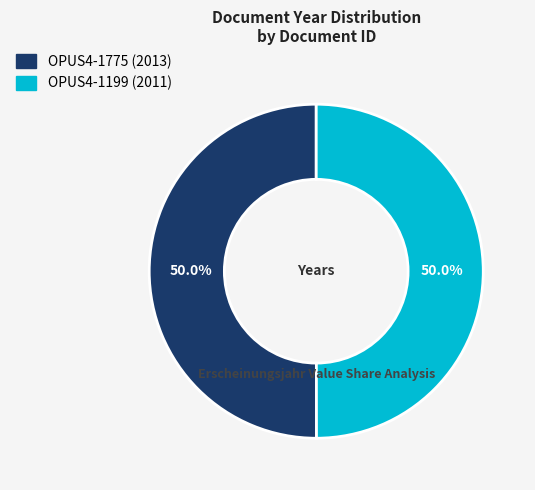

How many slices are in this pie chart?

2